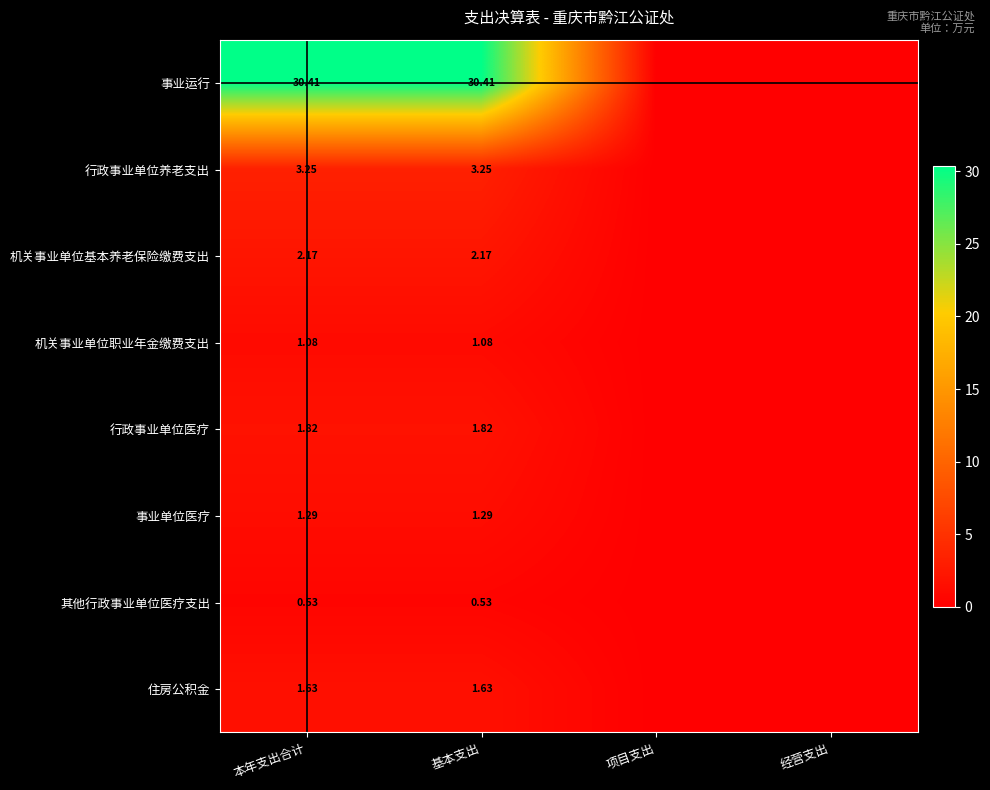

Which has a higher value, 经营支出 or 本年支出合计?

本年支出合计